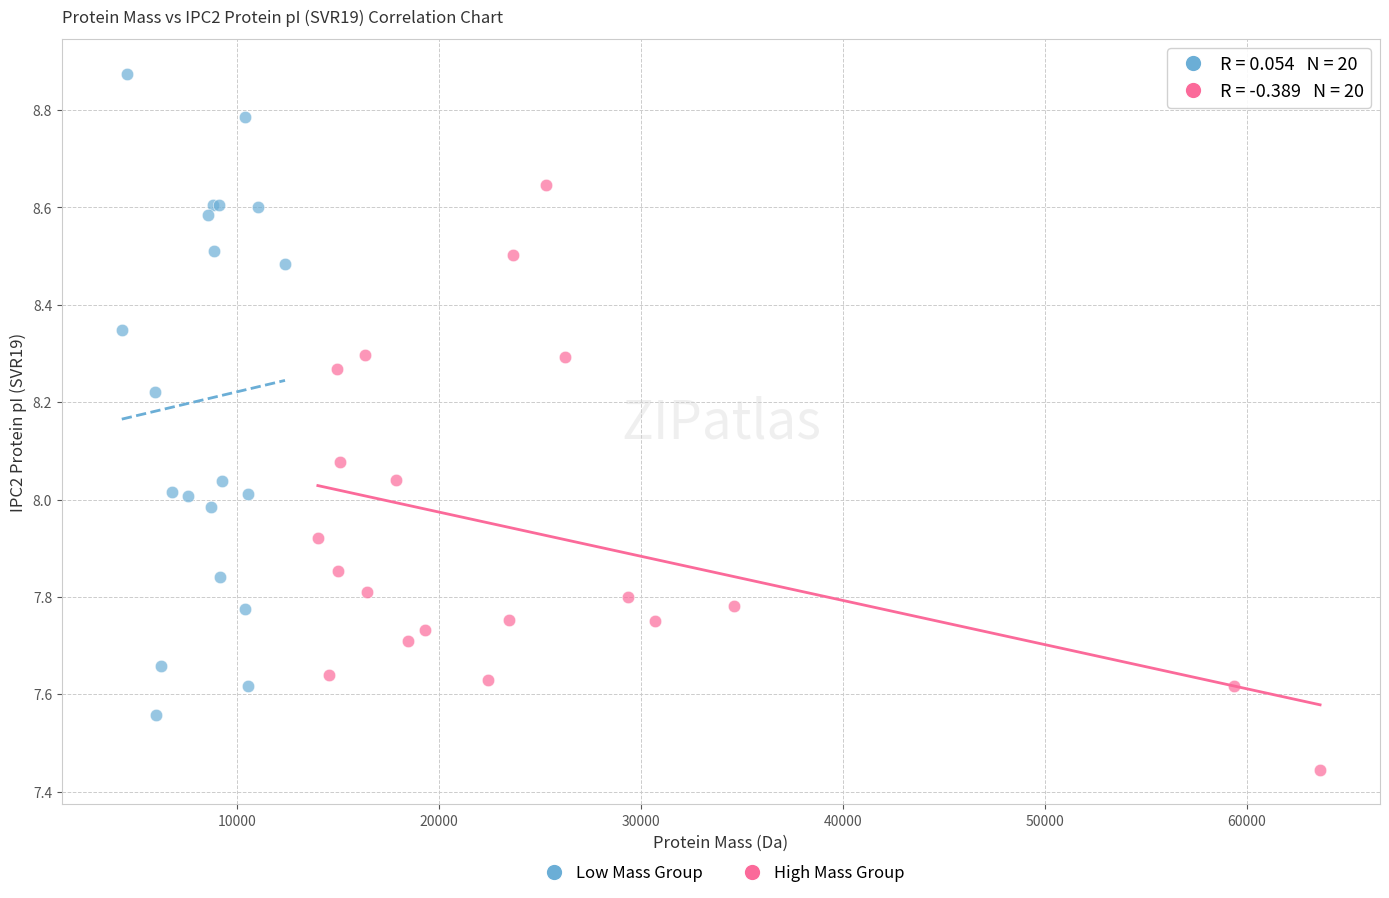

Which series has the largest Y range (max minus min)?

Low Mass Group